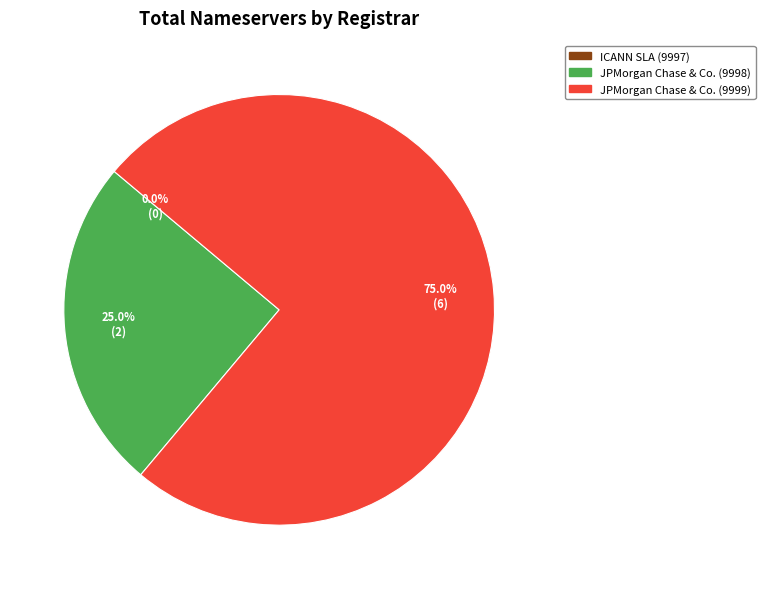

True or false: ICANN SLA (9997) accounts for 0% of the total.

True